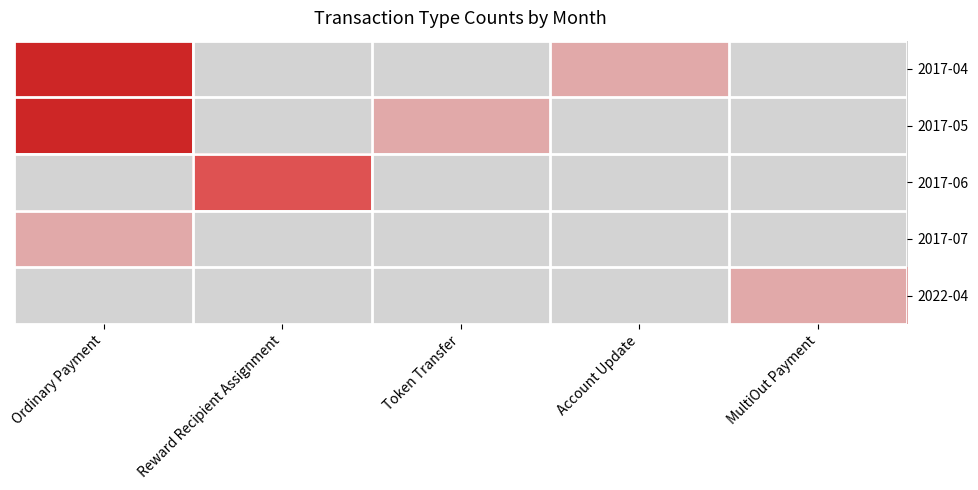

Rank the series by their maximum value, from lowest to highest.

2017-07, 2022-04, 2017-06, 2017-04, 2017-05